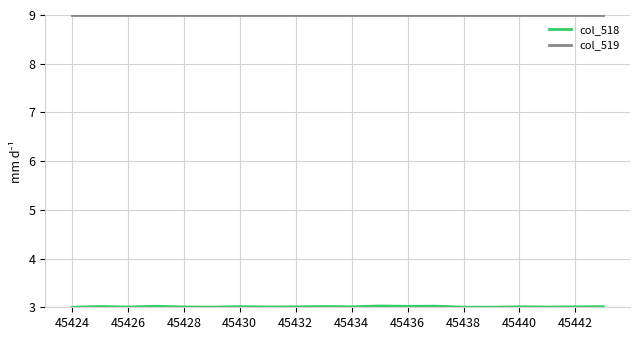

Does the chart display data point markers on the line(s)?

No